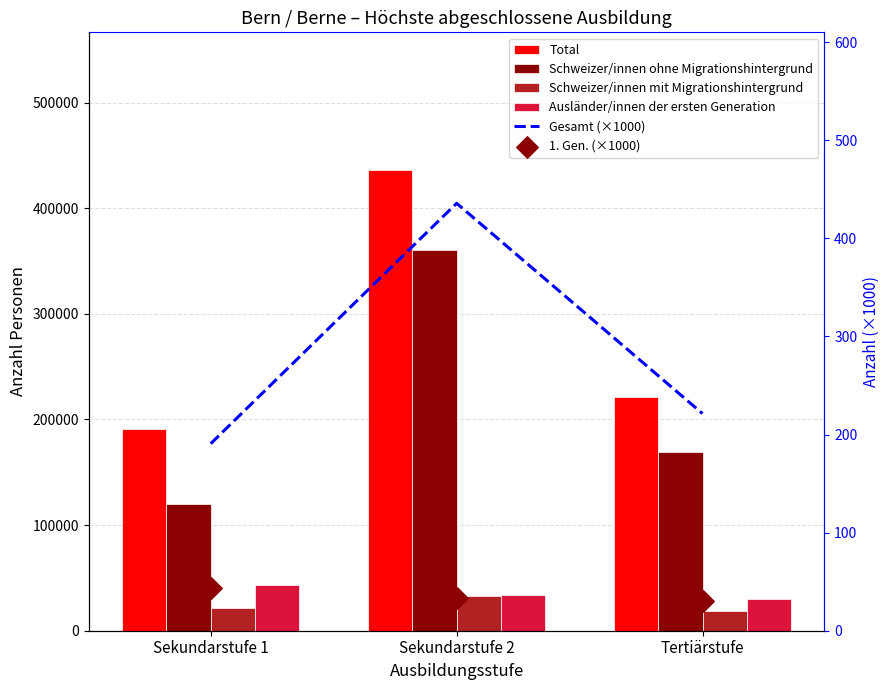

Which series has the largest Y range (max minus min)?

Total